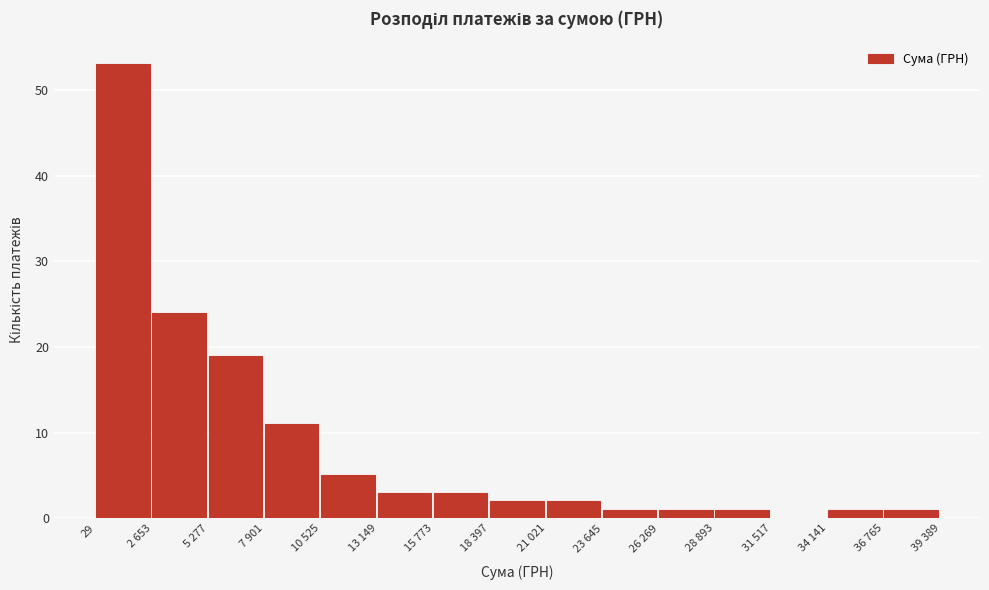

Reading left to right, what are all the values shown in this chart?

29=53	2 653=24	5 277=19	7 901=11	10 525=5	13 149=3	15 773=3	18 397=2	21 021=2	23 645=1	26 269=1	28 893=1	31 517=0	34 141=1	36 765=1